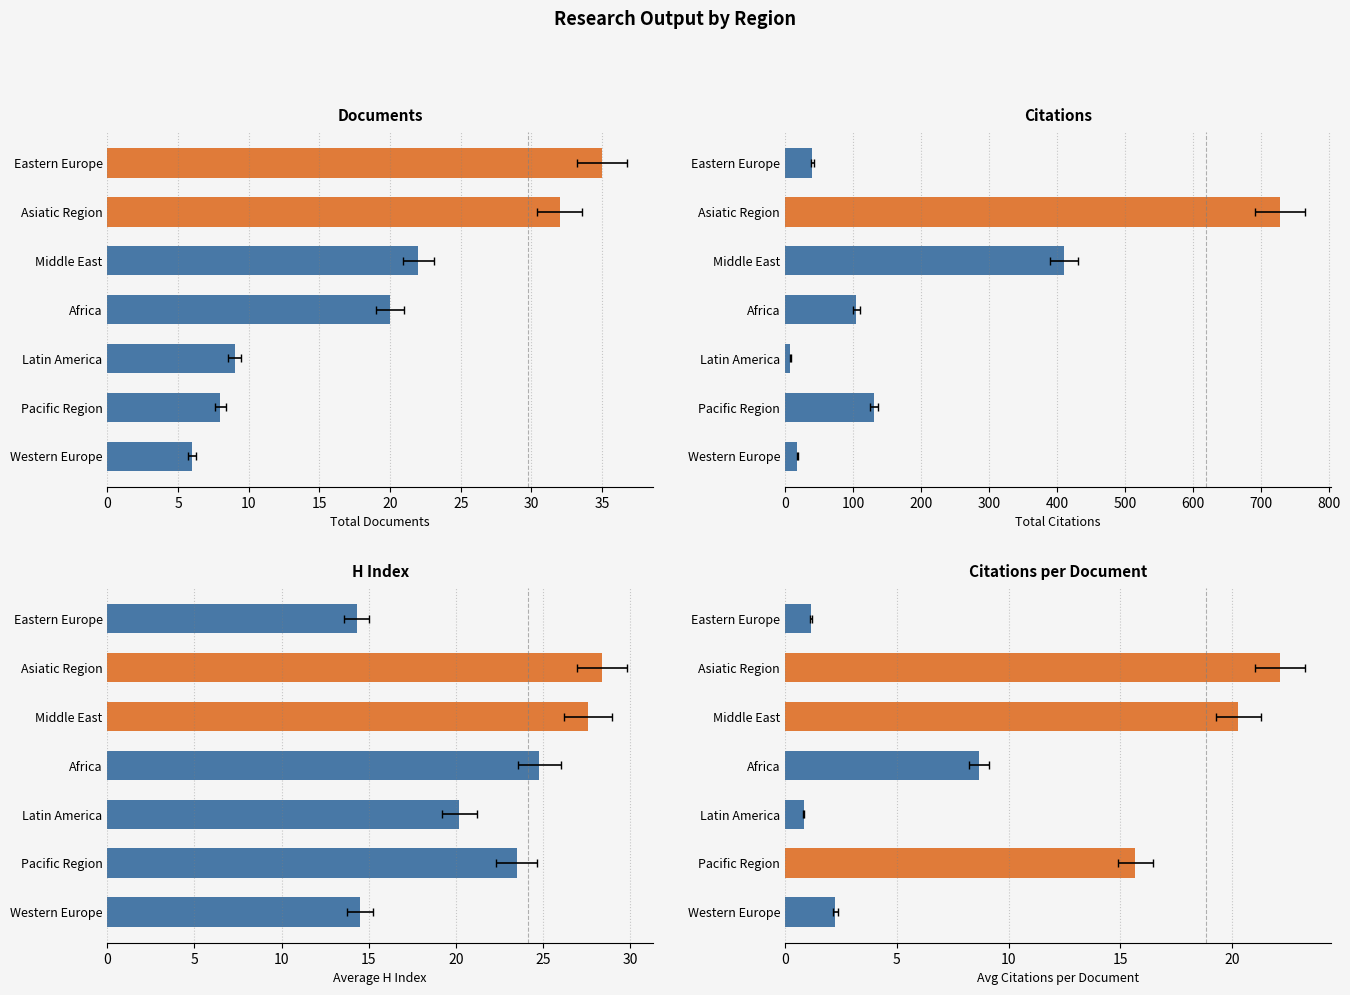

What is the average value of the Citations per Document series?

10.1